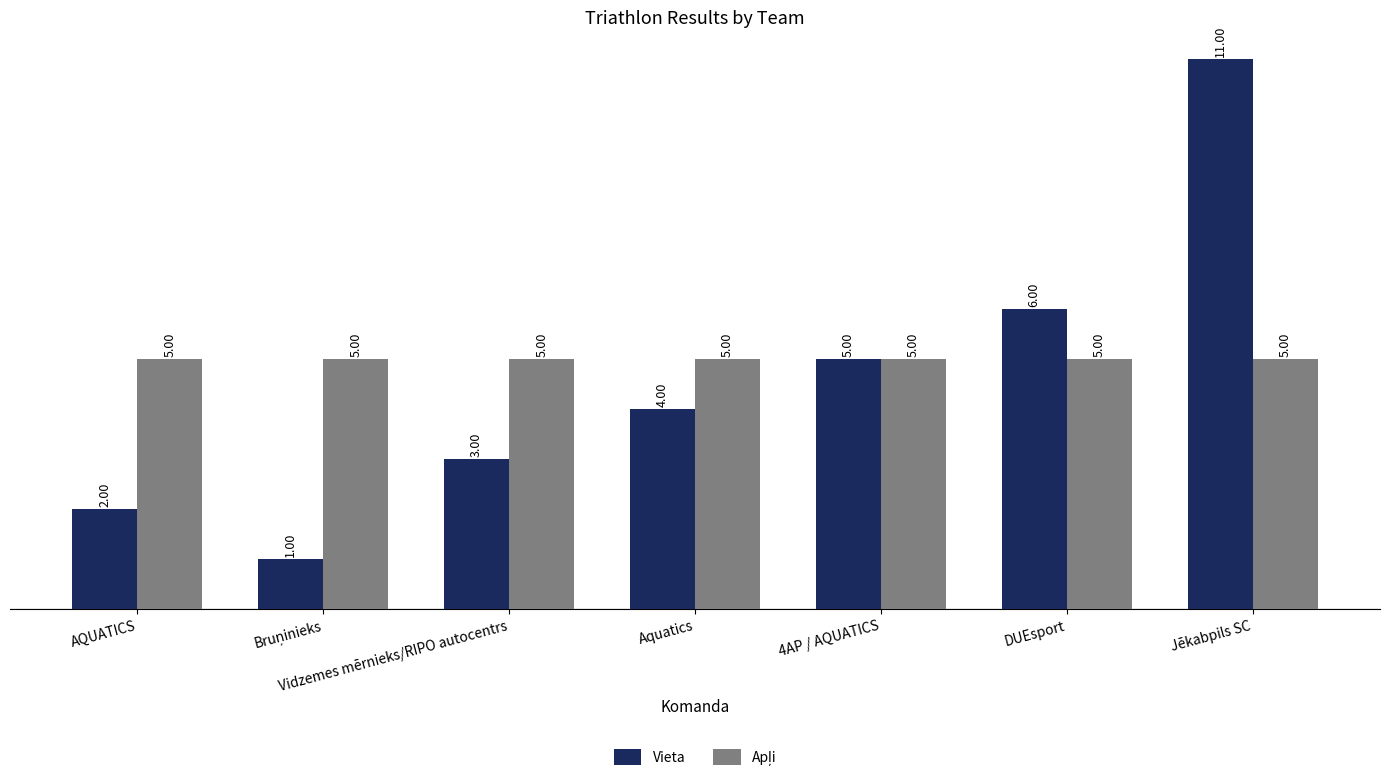

What is the total value across all series at Aquatics?

9